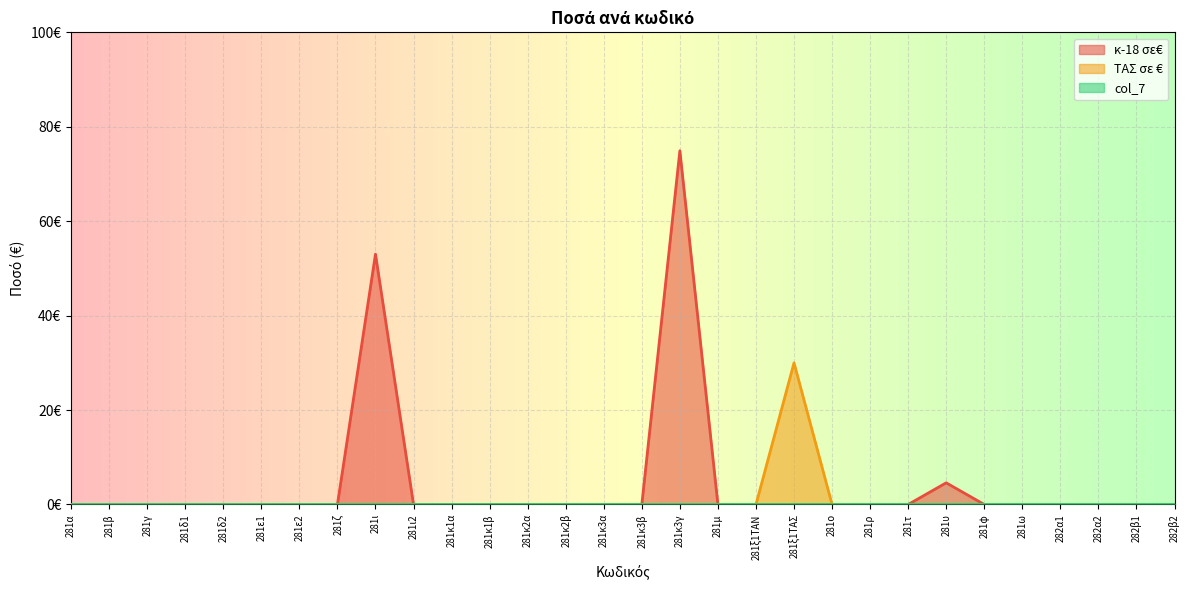

What position from the left is 281κ2α?

13